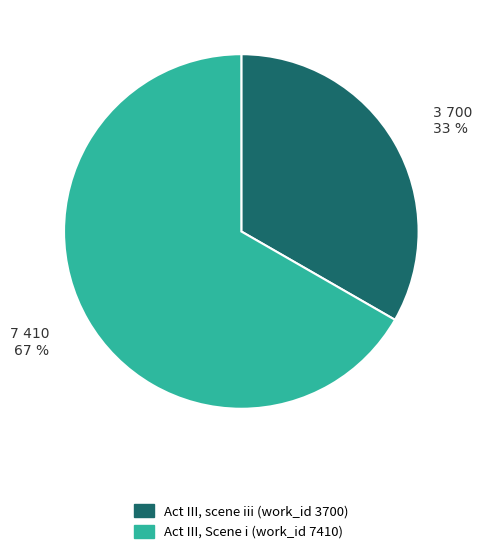

What is the ratio of the value at Act III, scene iii (work_id 3700) to the value at Act III, Scene i (work_id 7410)?

0.5